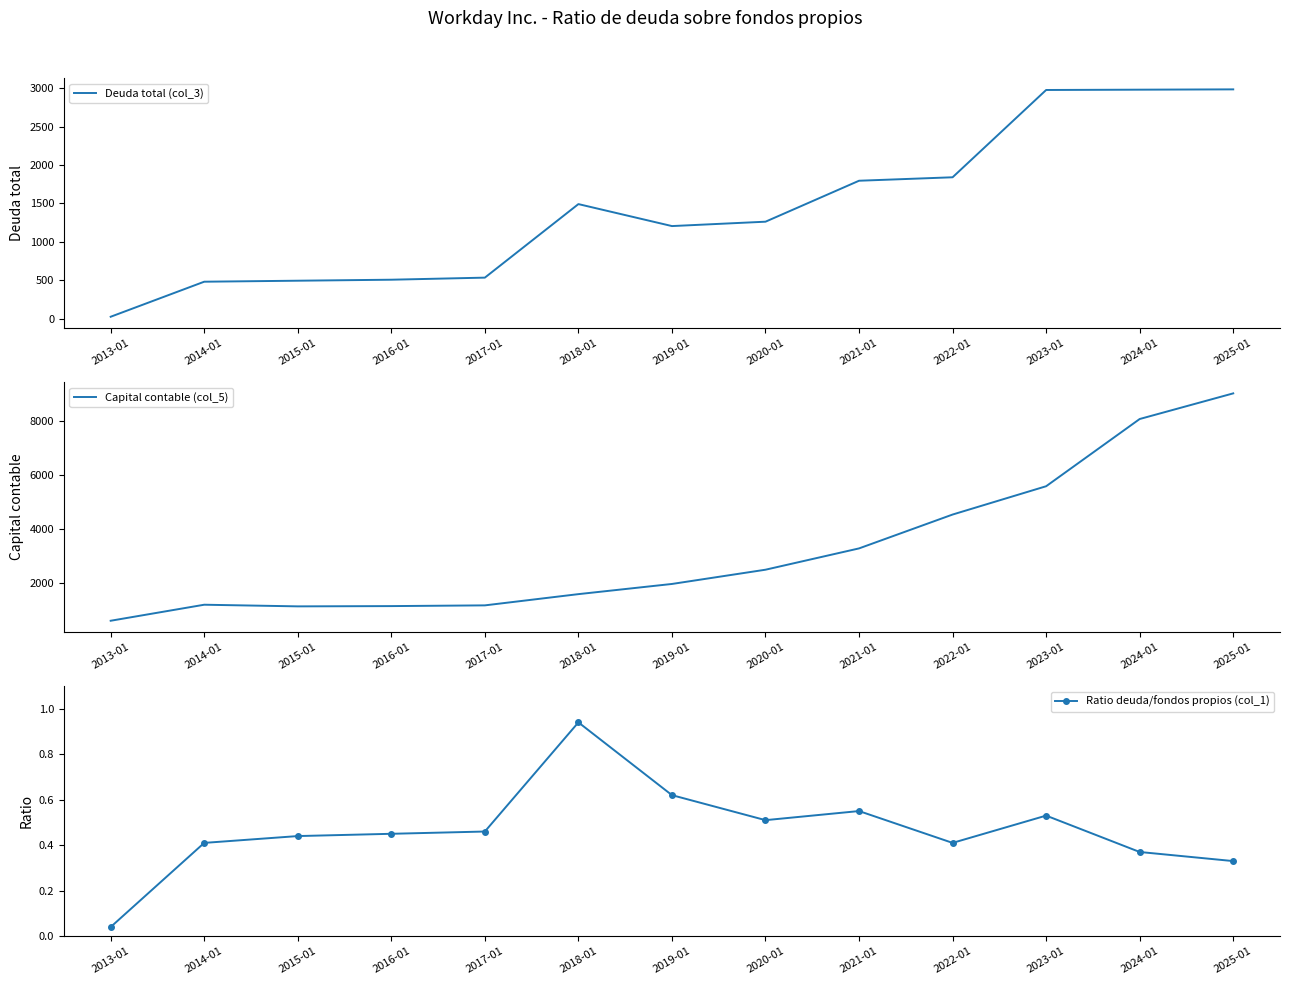

Where does the Capital contable (col_5) series first go above 1958?

2020-01